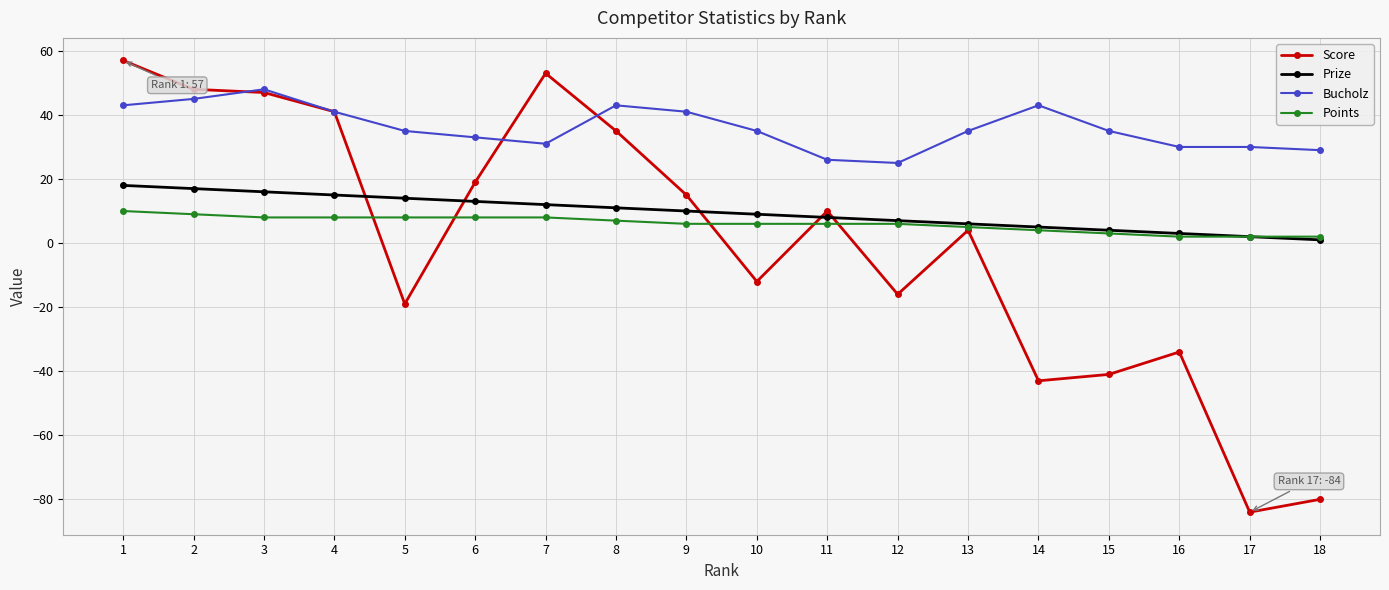

What is the maximum value shown in the chart?

57